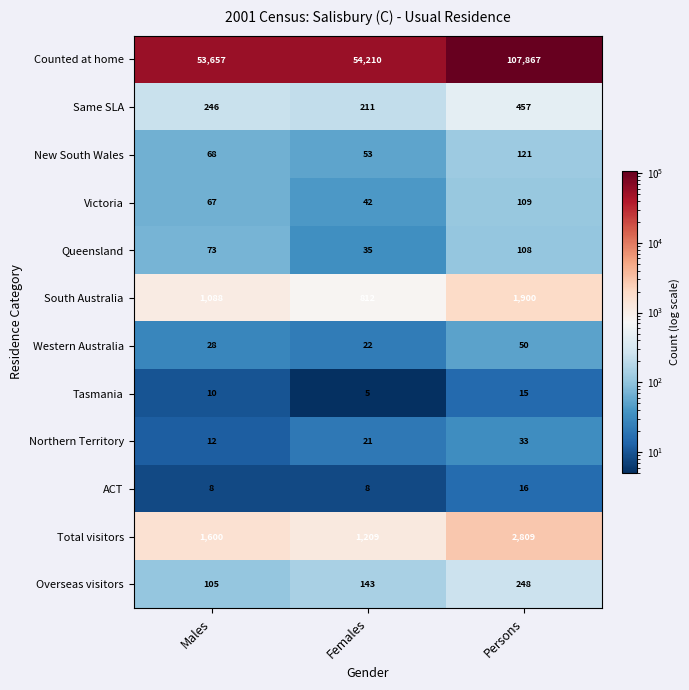

What is the maximum value shown in the chart?

107867